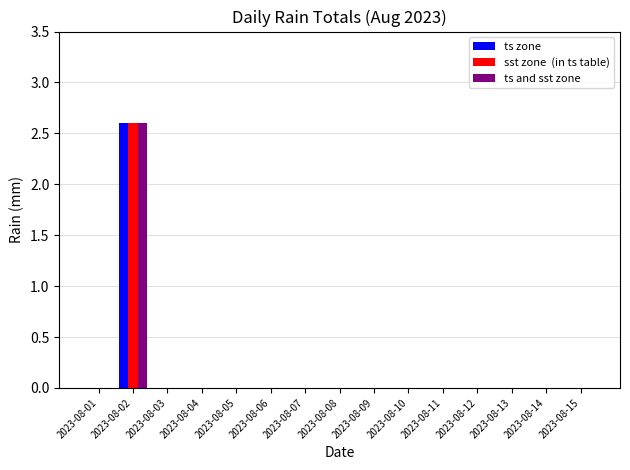

What is the greatest value displayed?

2.6